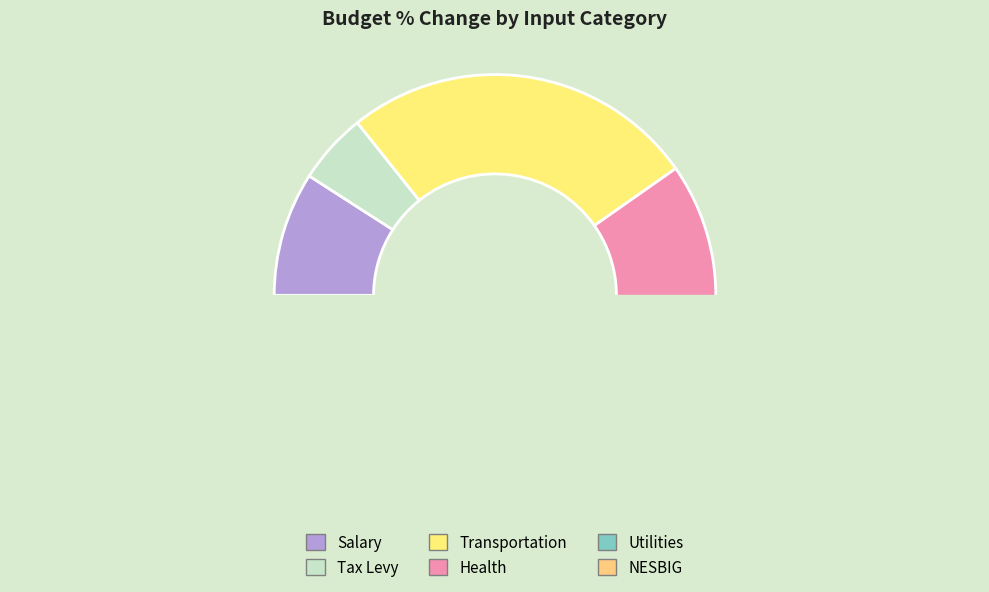

Is there a majority slice in this chart?

No